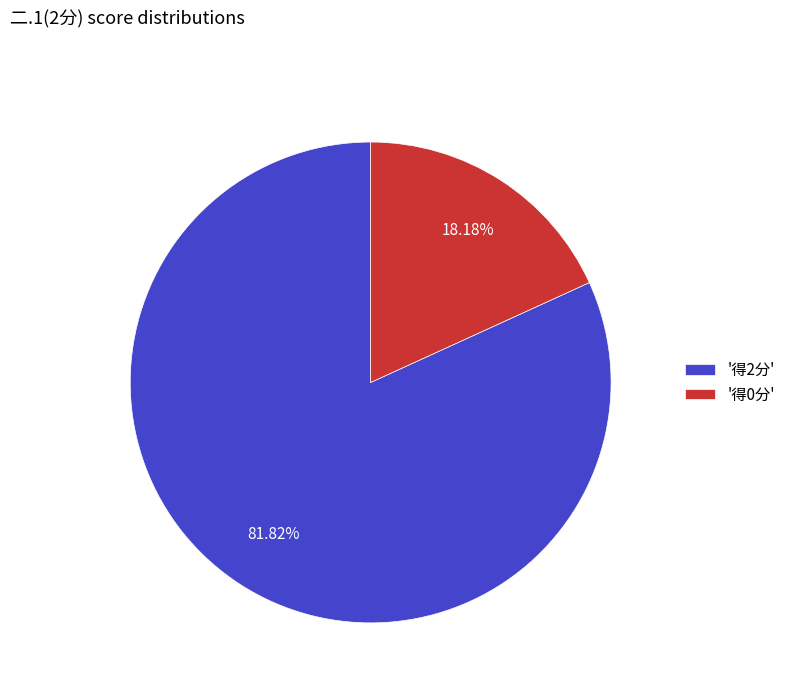

Count the number of slices in the pie.

2